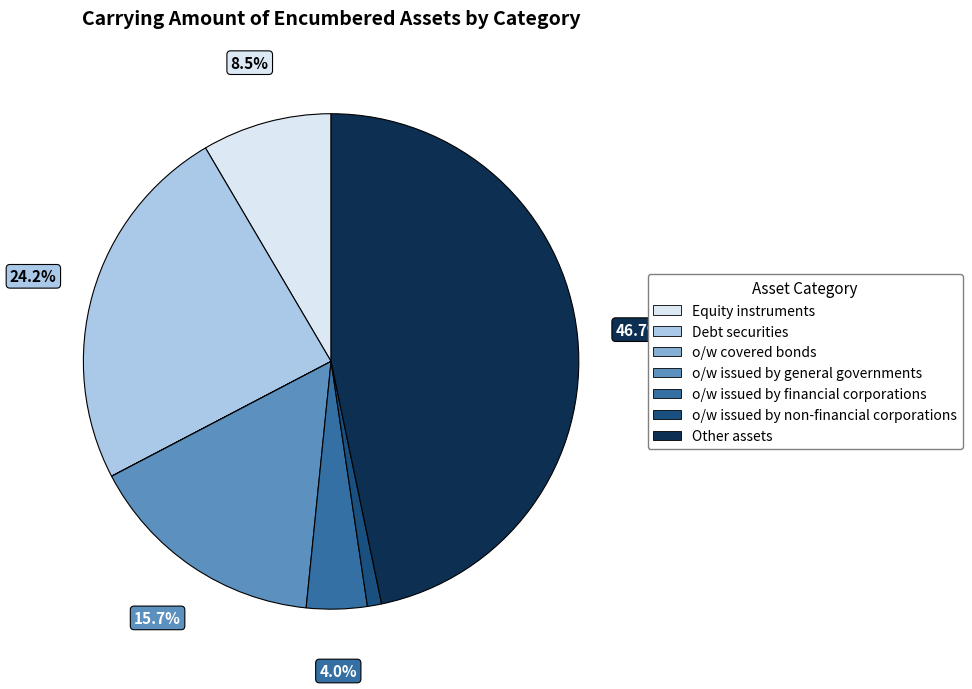

What is the largest slice in the pie chart?

Other assets